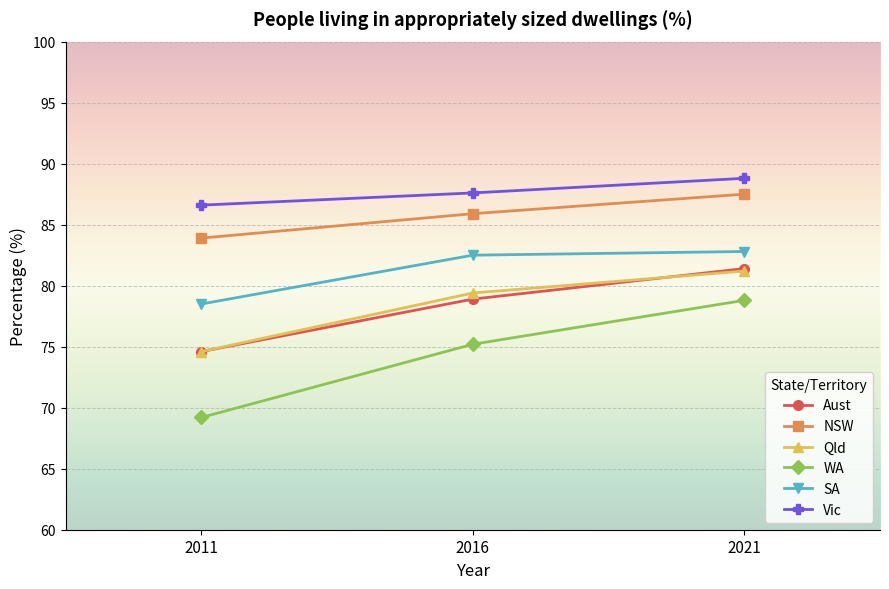

How many data points in SA are less than 82?

1